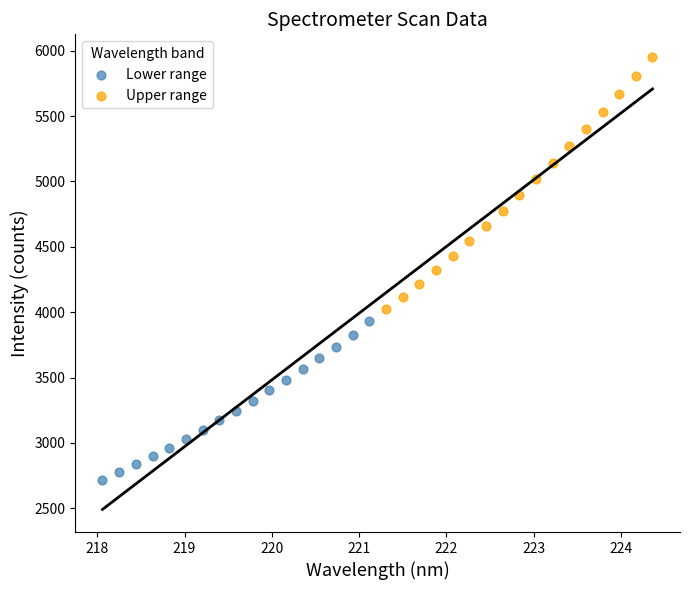

Which series contains the highest Y value?

Upper range